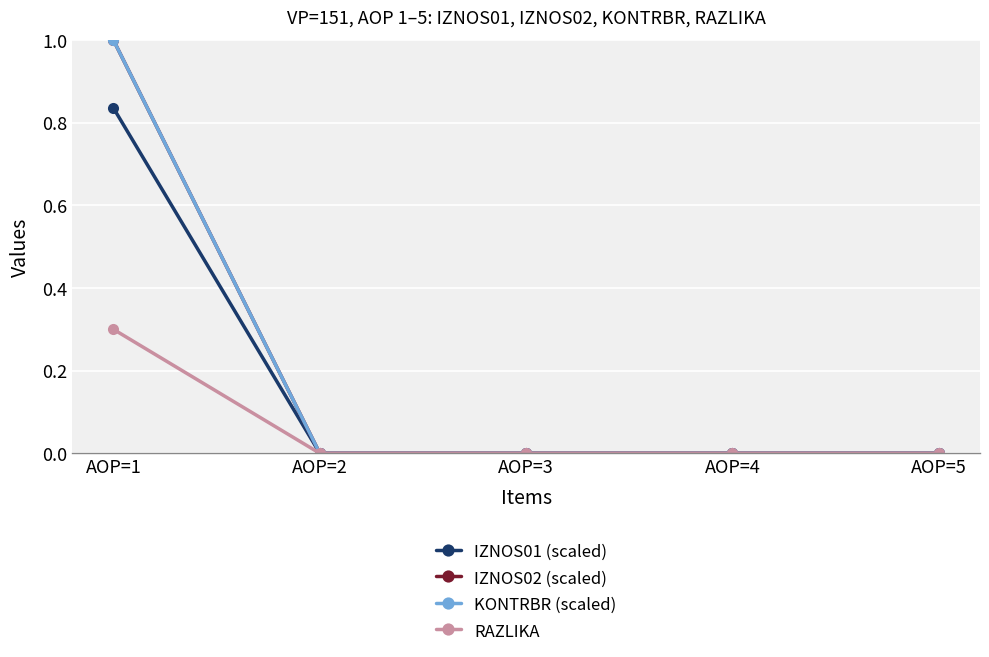

Is this an area chart (filled region under the line)?

No